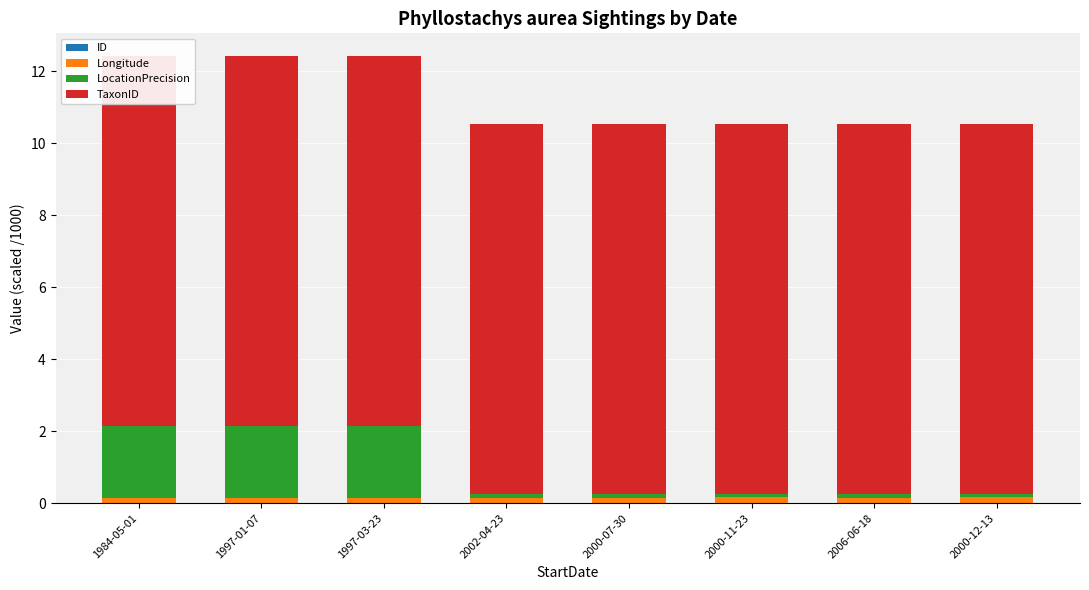

Reading left to right, extract all data points from this chart.

ID: 1984-05-01=0.0	1997-01-07=0.0	1997-03-23=0.0	2002-04-23=0.0	2000-07-30=0.0	2000-11-23=0.0	2006-06-18=0.0	2000-12-13=0.0
Longitude: 1984-05-01=0.2	1997-01-07=0.2	1997-03-23=0.2	2002-04-23=0.2	2000-07-30=0.2	2000-11-23=0.2	2006-06-18=0.1	2000-12-13=0.2
LocationPrecision: 1984-05-01=2.0	1997-01-07=2.0	1997-03-23=2.0	2002-04-23=0.1	2000-07-30=0.1	2000-11-23=0.1	2006-06-18=0.1	2000-12-13=0.1
TaxonID: 1984-05-01=10.3	1997-01-07=10.3	1997-03-23=10.3	2002-04-23=10.3	2000-07-30=10.3	2000-11-23=10.3	2006-06-18=10.3	2000-12-13=10.3